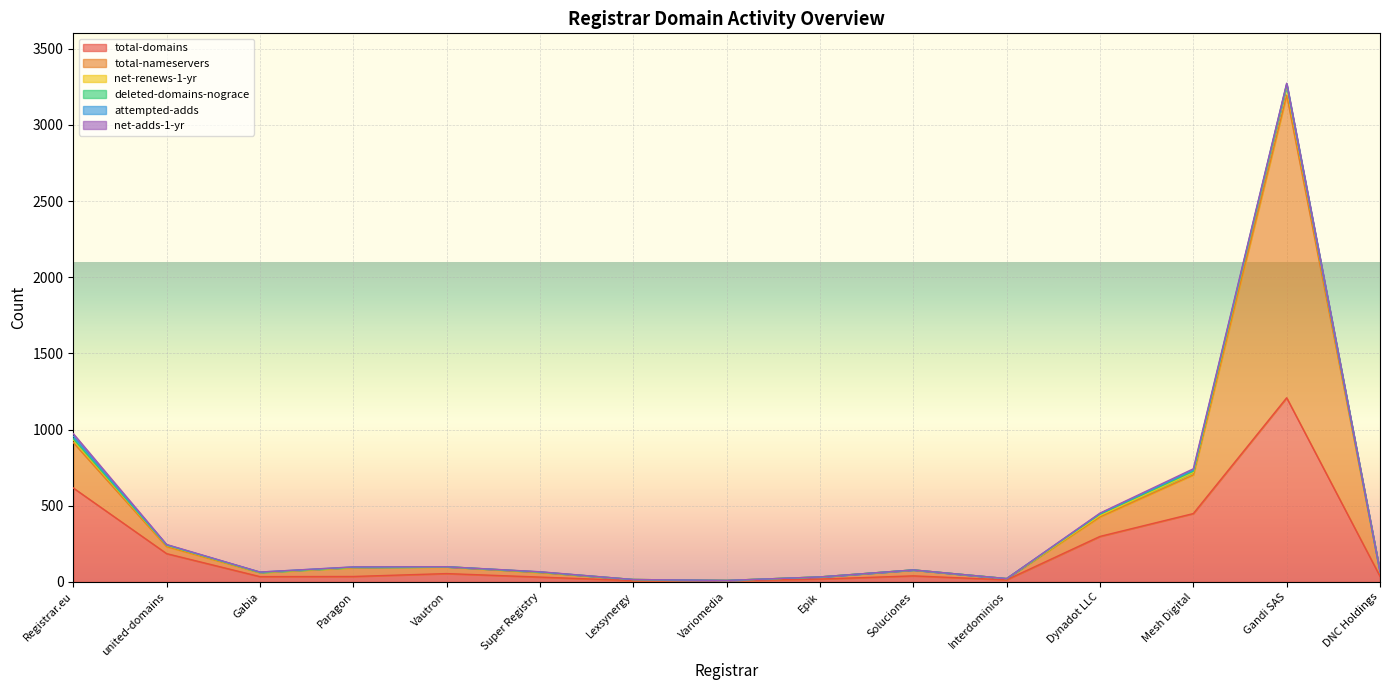

At which category is the sum across all series the highest?

Gandi SAS